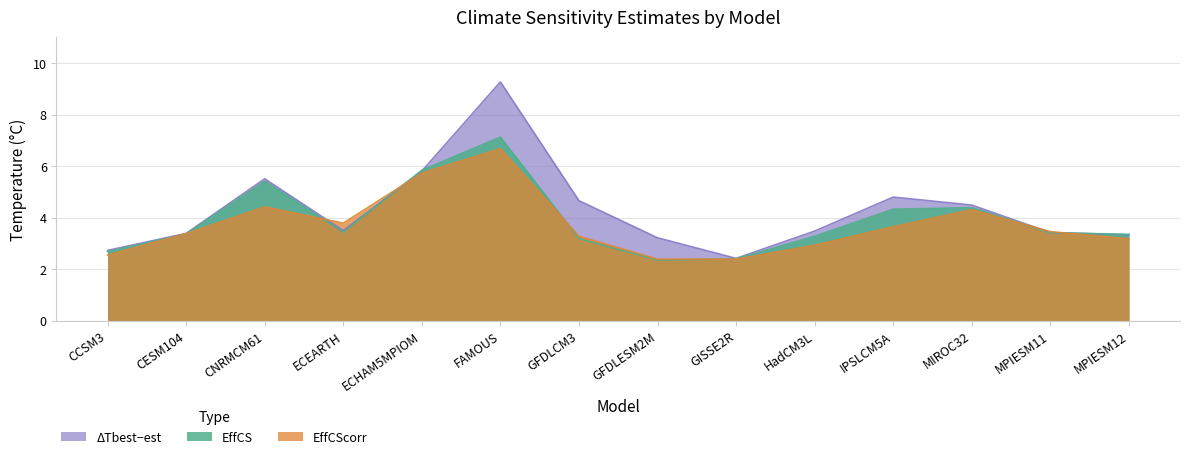

List the series in order of their overall mean, highest first.

ΔTbest−est, EffCS, EffCScorr